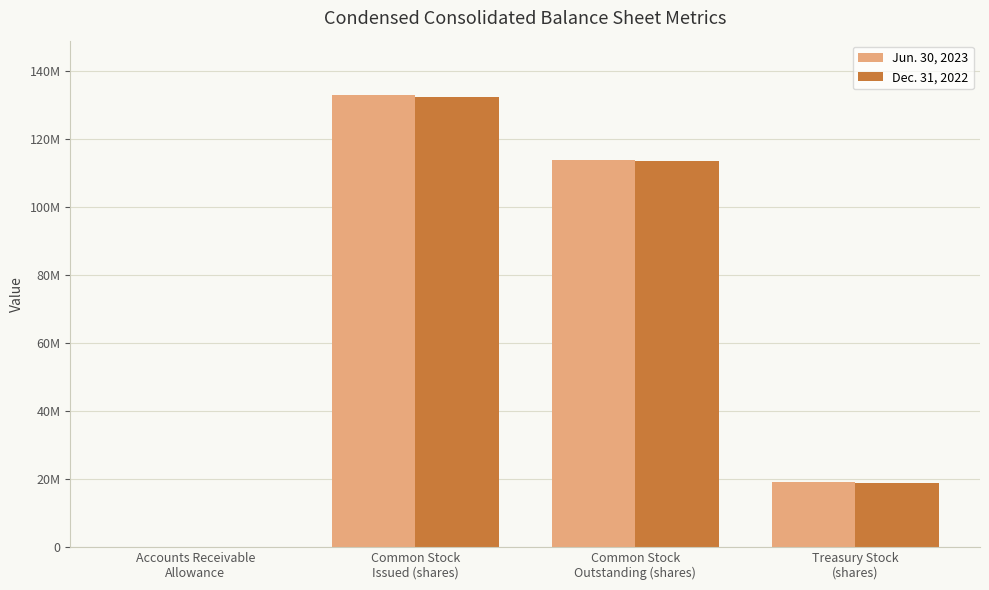

Reading right to left, extract all data points from this chart.

Jun. 30, 2023: Treasury Stock
(shares)=19005455	Common Stock
Outstanding (shares)=113942935	Common Stock
Issued (shares)=132948390	Accounts Receivable
Allowance=57261
Dec. 31, 2022: Treasury Stock
(shares)=18886746	Common Stock
Outstanding (shares)=113369439	Common Stock
Issued (shares)=132256185	Accounts Receivable
Allowance=78842